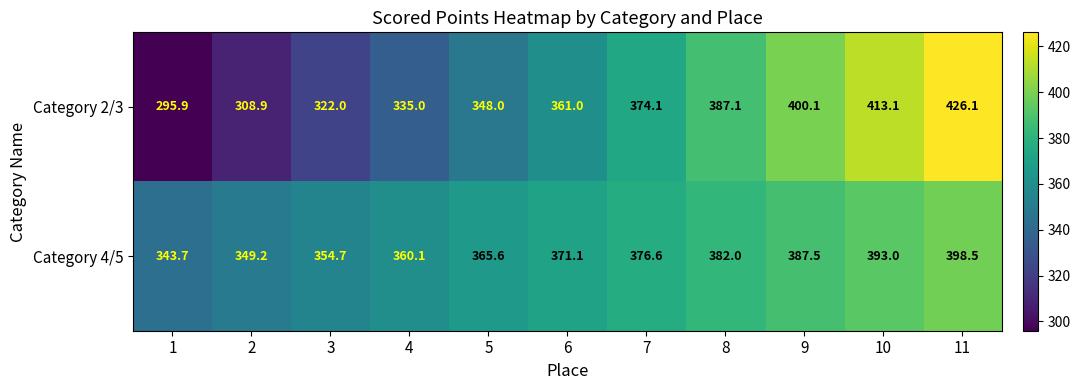

What is the greatest value displayed?

426.1